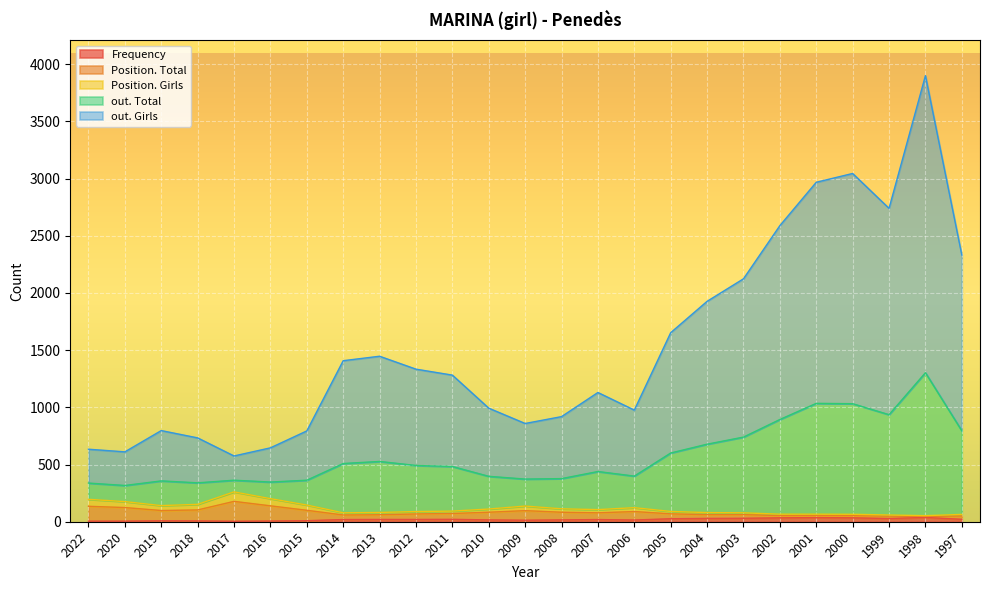

Which category has the highest value in the Frequency series?

1998